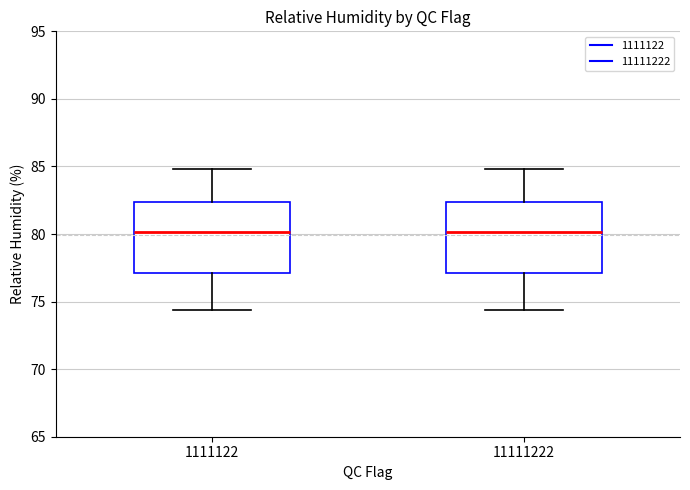

Where is the upper edge of the box at x = 11111222 on the y-axis? The values are not printed on the chart, so give them approximately, as read against the axis.

82.5